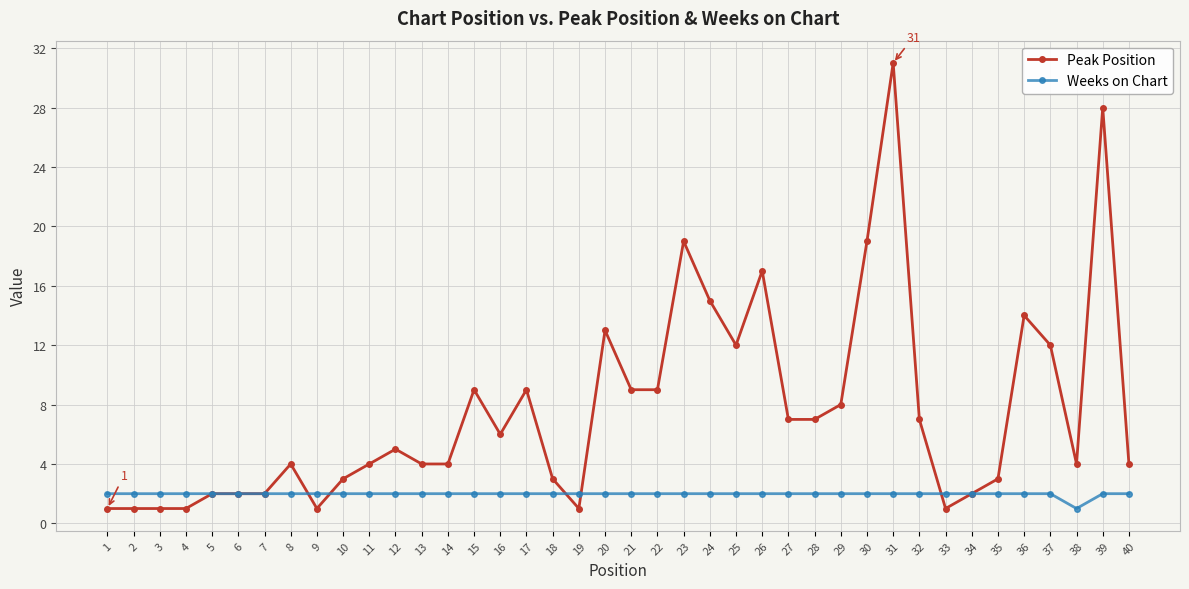

Between 7 and 32, which series saw the biggest shift?

Peak Position